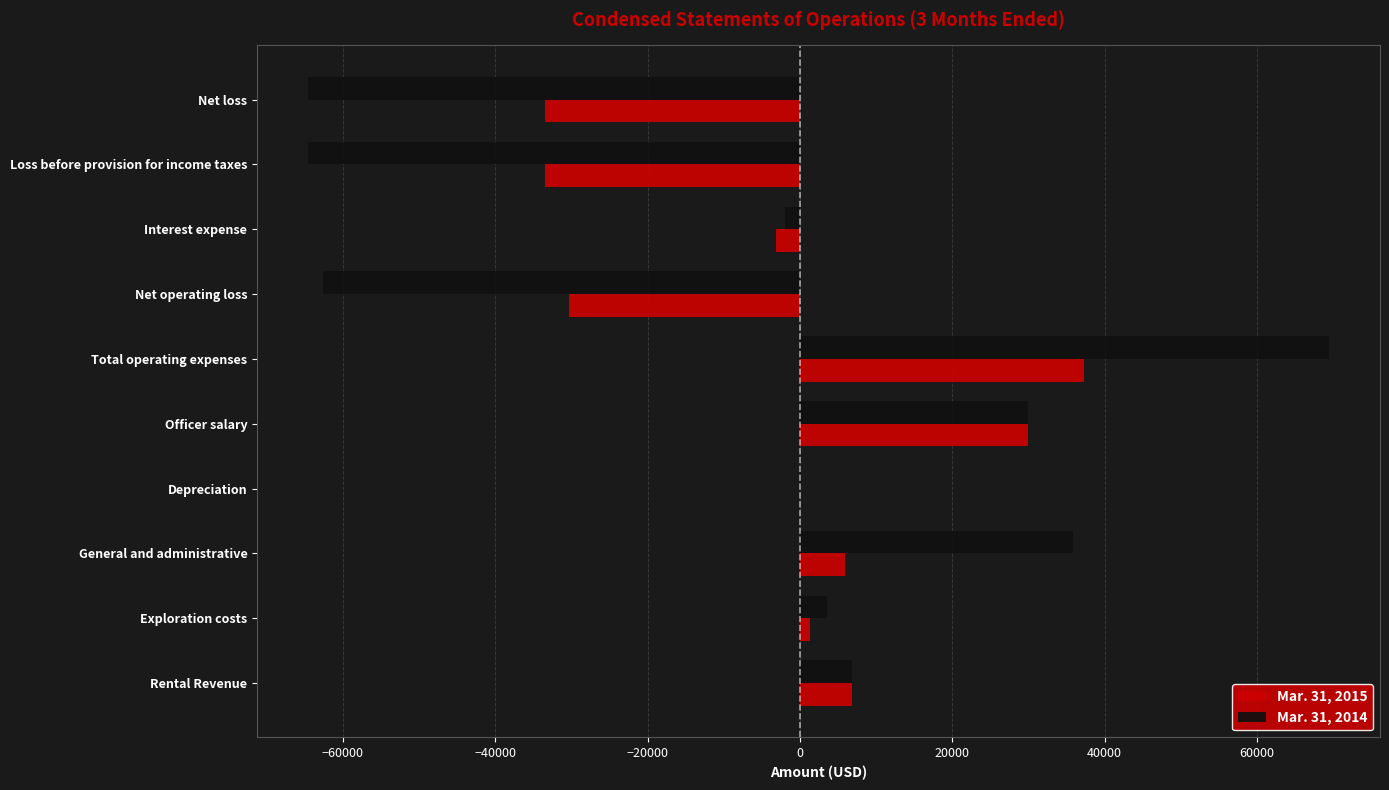

What is the total value across all series at Officer salary?

60000